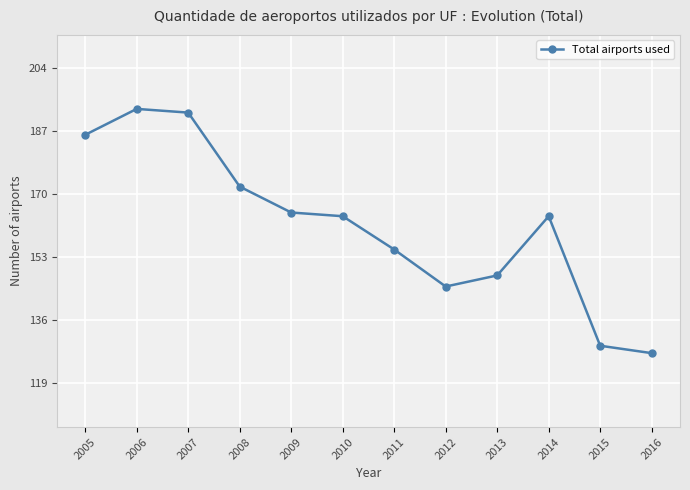

What is the difference between the maximum and second lowest values?

64